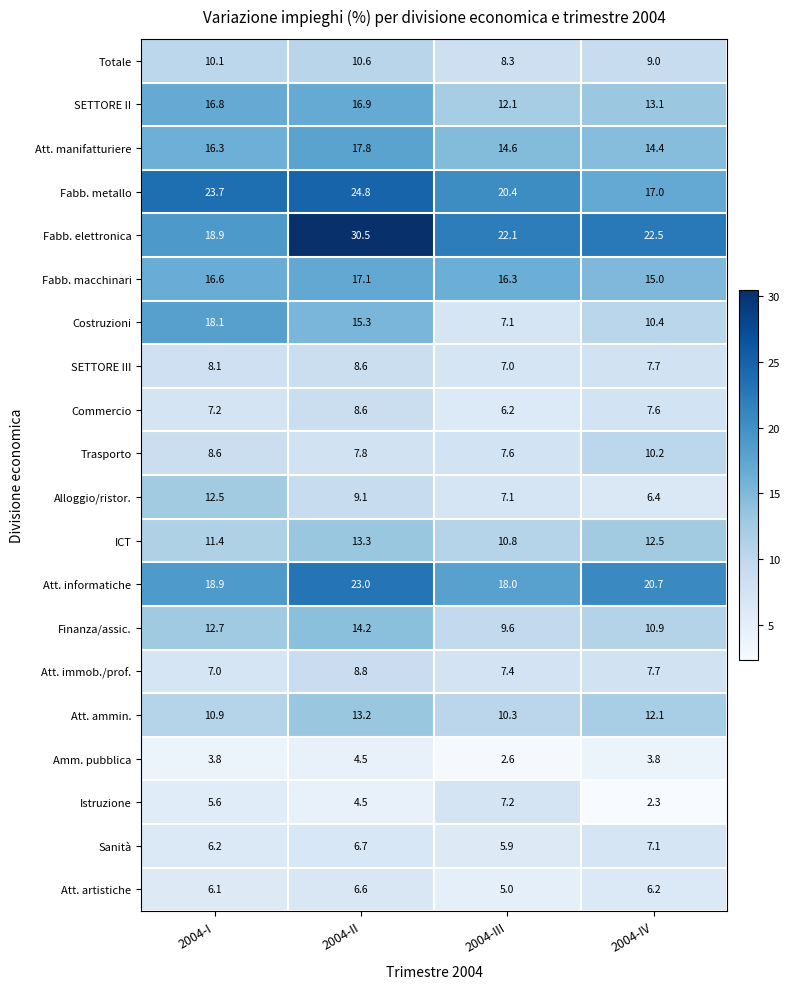

What is the difference between the highest and lowest values at 2004-II?

26.0